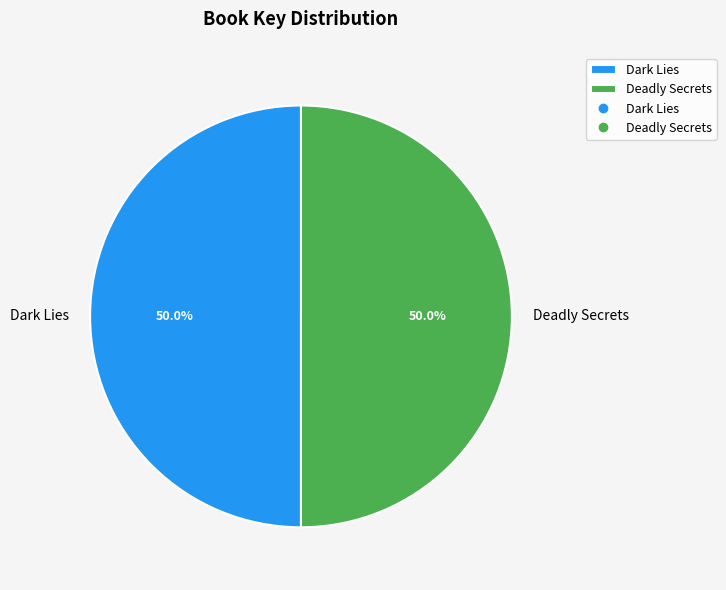

What is the ratio of the value at Deadly Secrets to the value at Dark Lies?

1.0